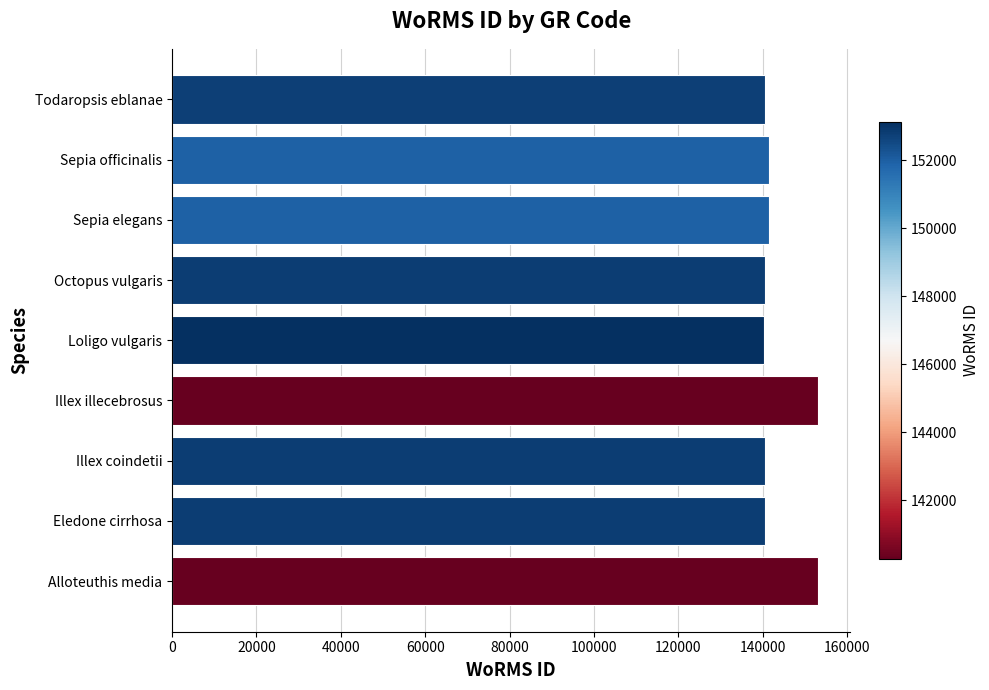

What is the maximum value shown in the chart?

153134